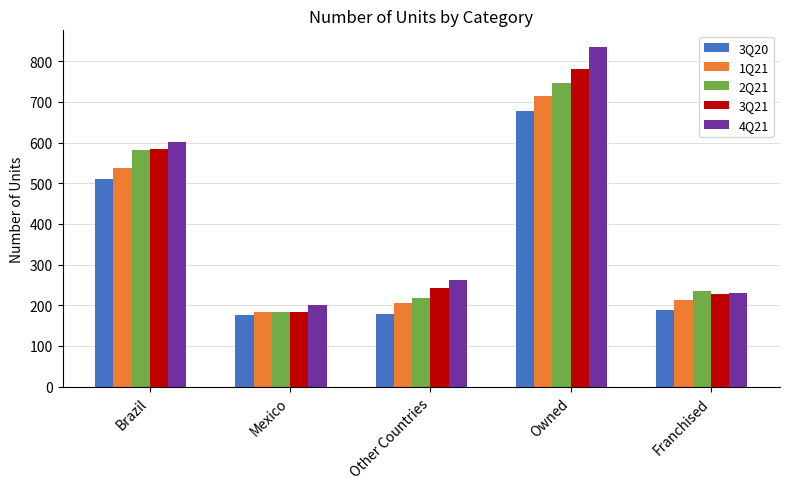

At which label does 4Q21 reach its minimum?

Mexico